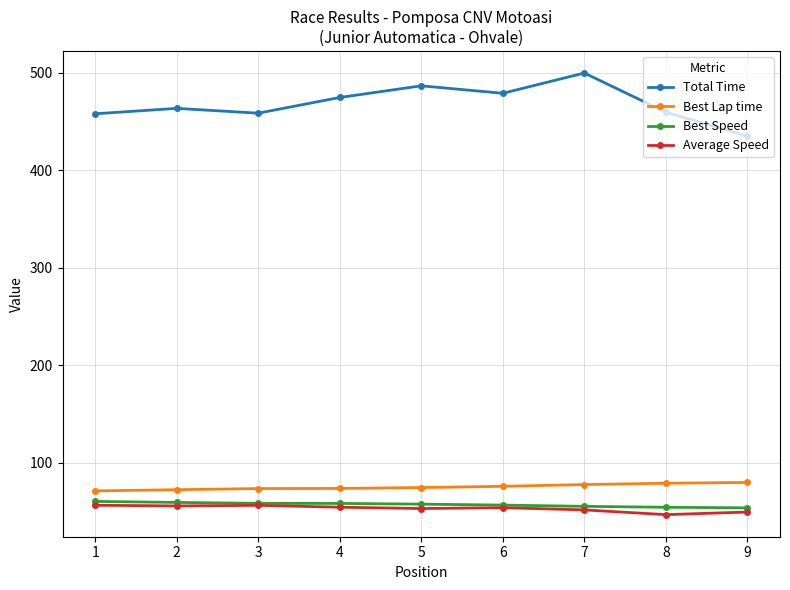

What are all the series names shown in the legend?

Total Time, Best Lap time, Best Speed, Average Speed